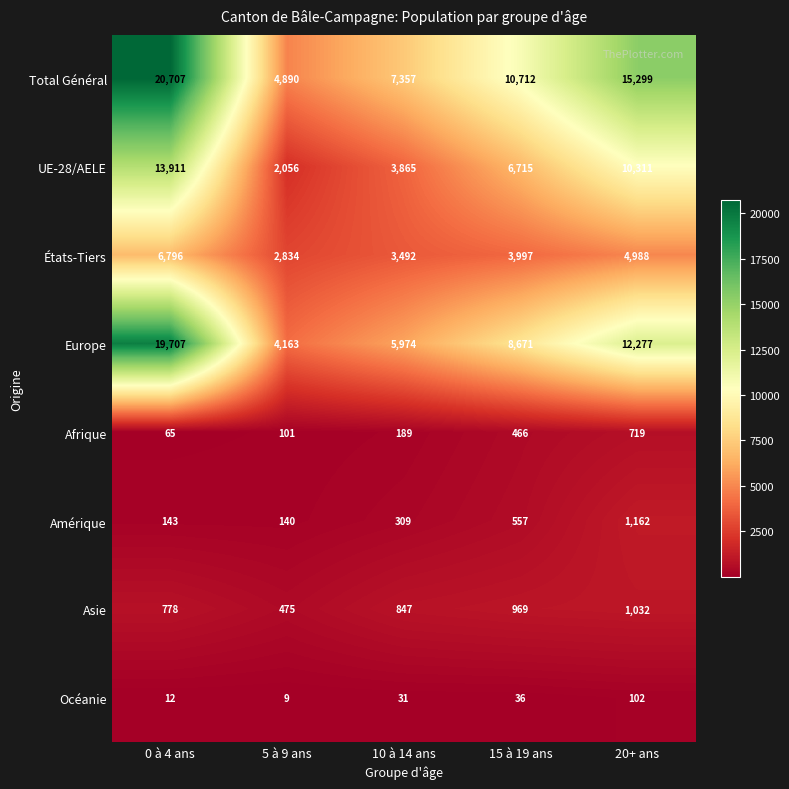

How many series are shown in this chart?

8